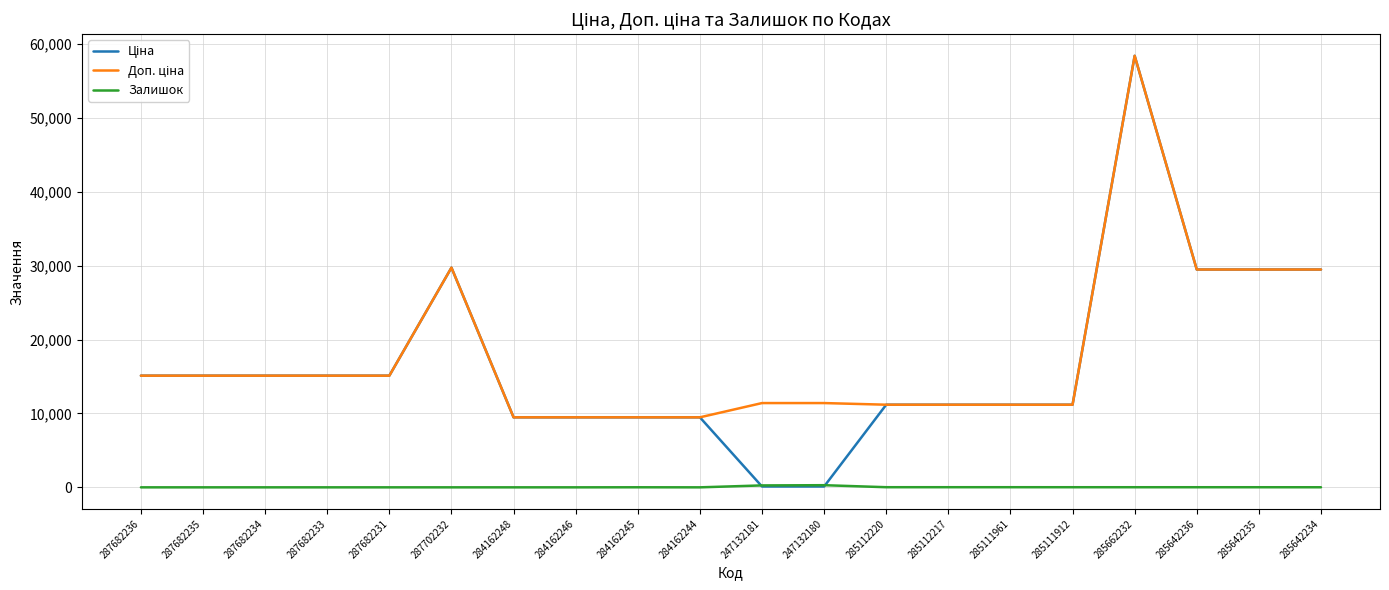

At which category is the sum across all series the highest?

285662232